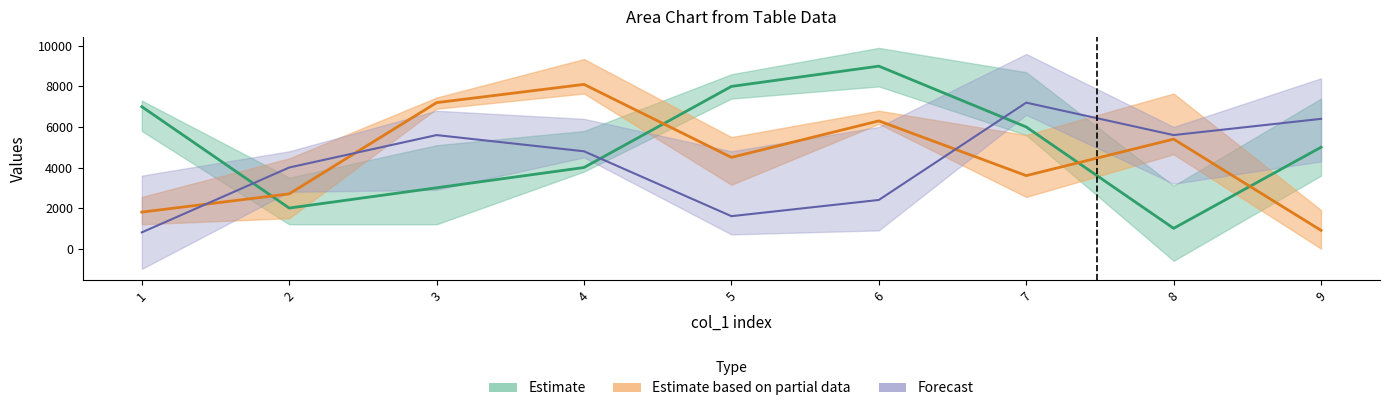

At which label does col_2 first exceed 5000?

1